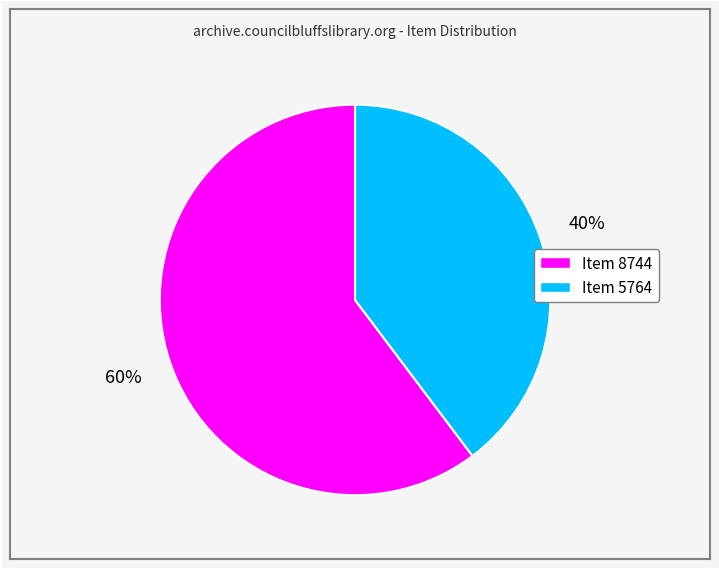

Is it true that Item 5764 is 34% of the pie?

False